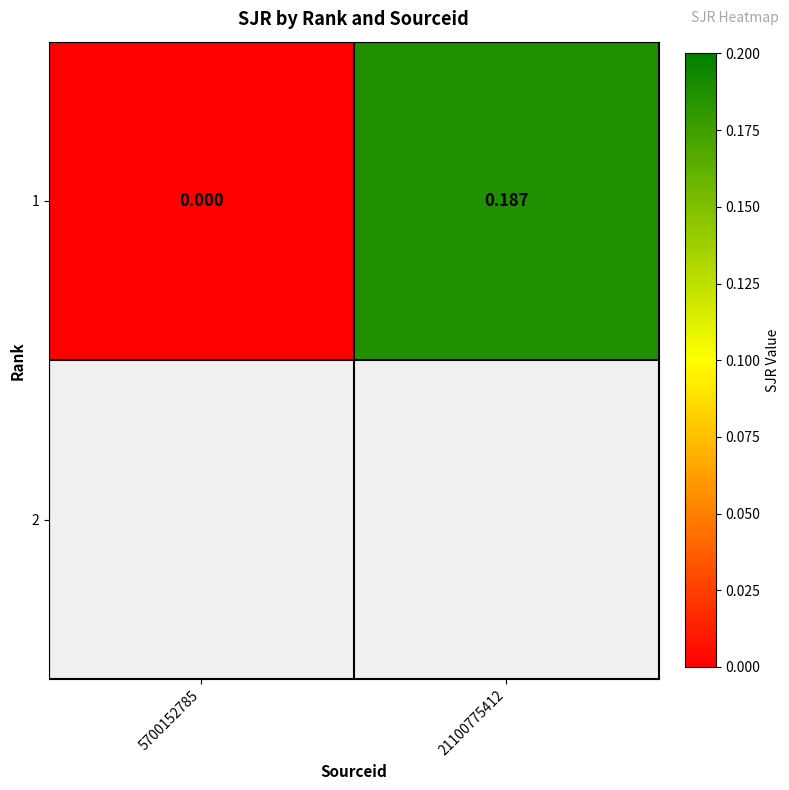

How many positive values does the 1 series have?

1